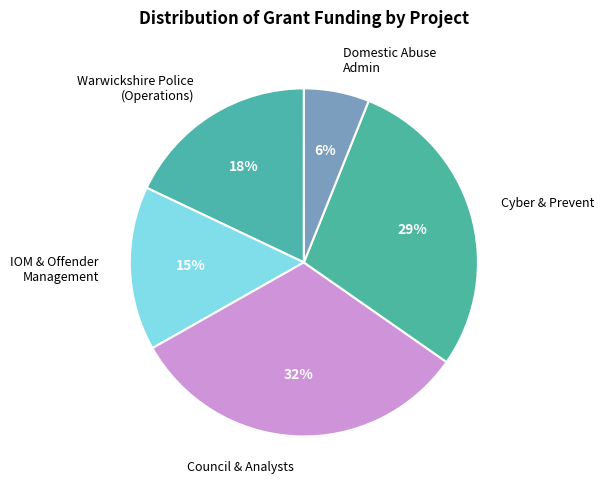

Which has a higher value, Domestic Abuse Admin or Council & Analysts?

Council & Analysts